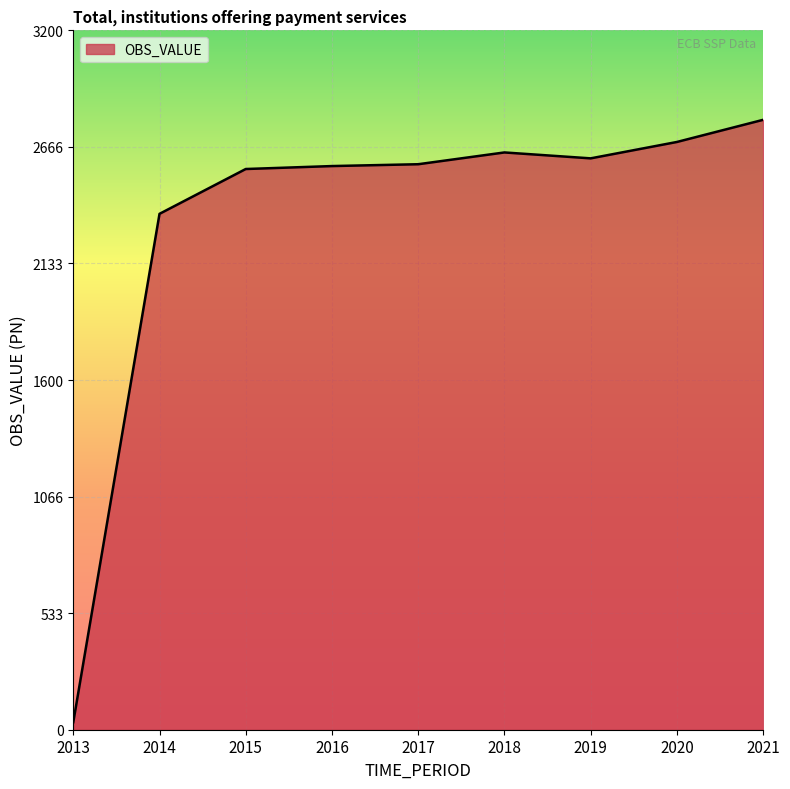

True or false: the data shows 2641.3 at 2018.

True